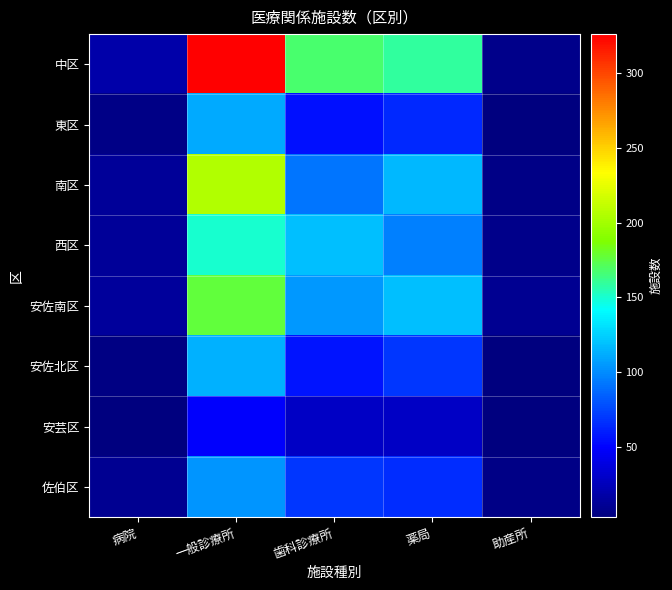

Rank the series by their maximum value, from highest to lowest.

中区, 南区, 安佐南区, 西区, 安佐北区, 東区, 佐伯区, 安芸区